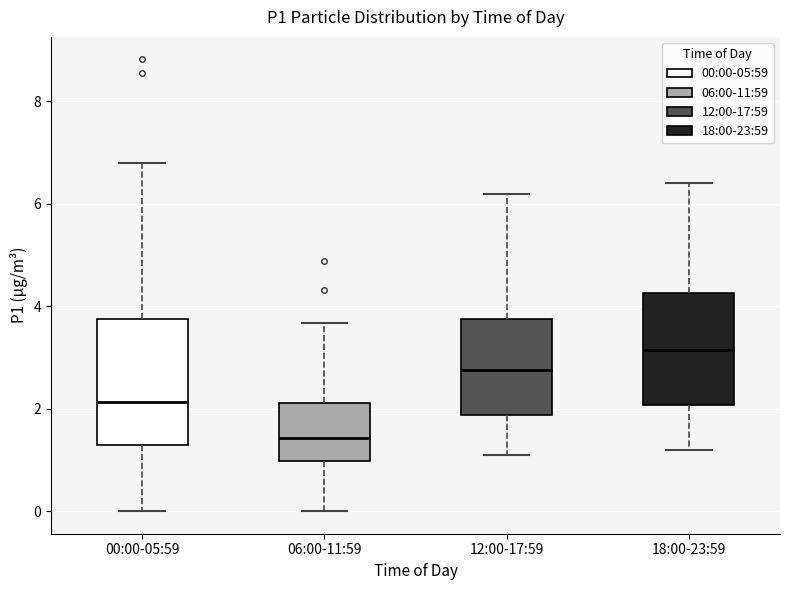

Which box has the highest median line?

18:00-23:59